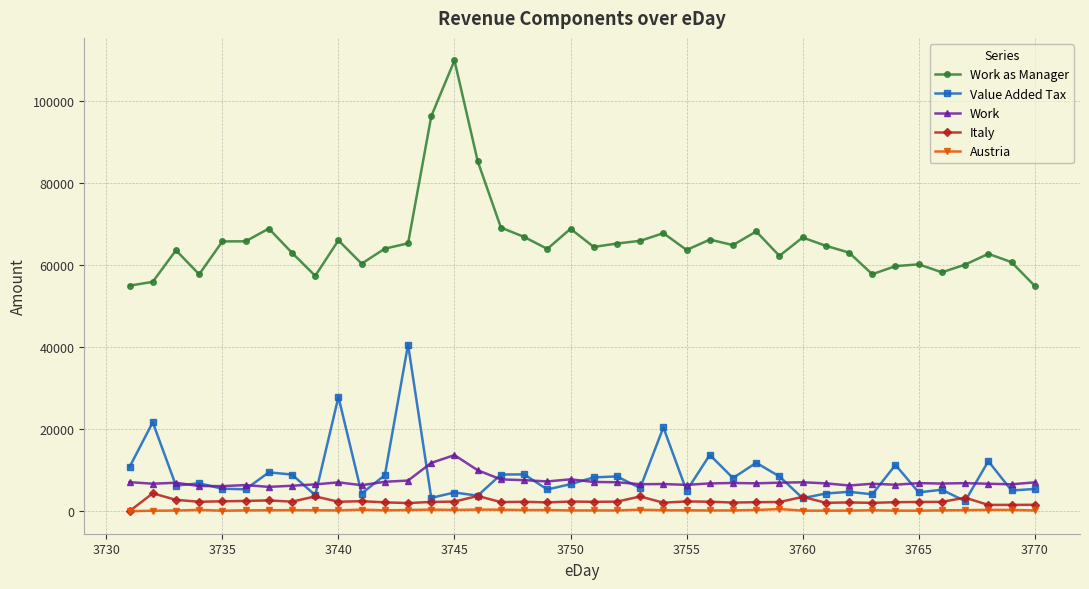

True or false: Work as Manager and Italy intersect in this chart.

False